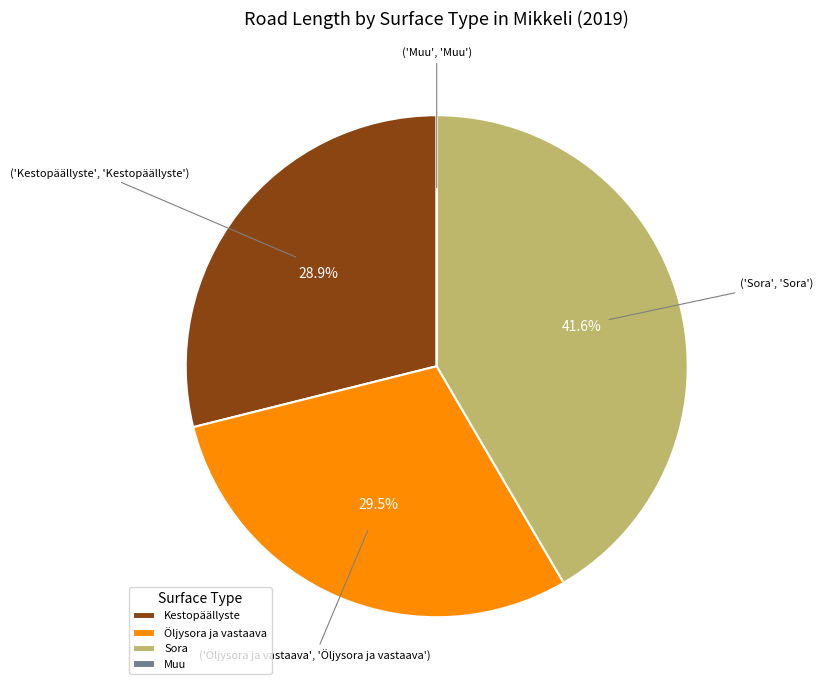

Is Öljysora ja vastaava the majority of the pie?

No